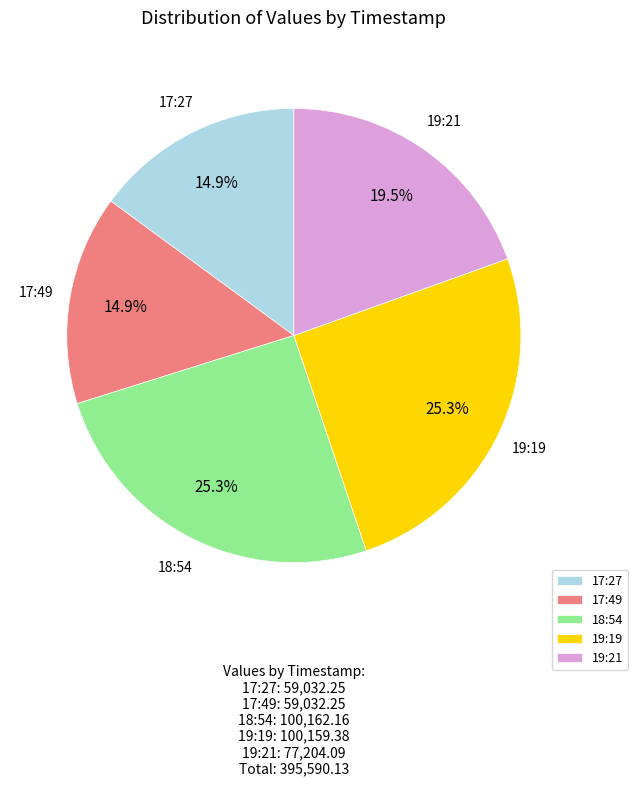

Approximately how many times larger is the value at 17:49 compared to 17:27?

1.0